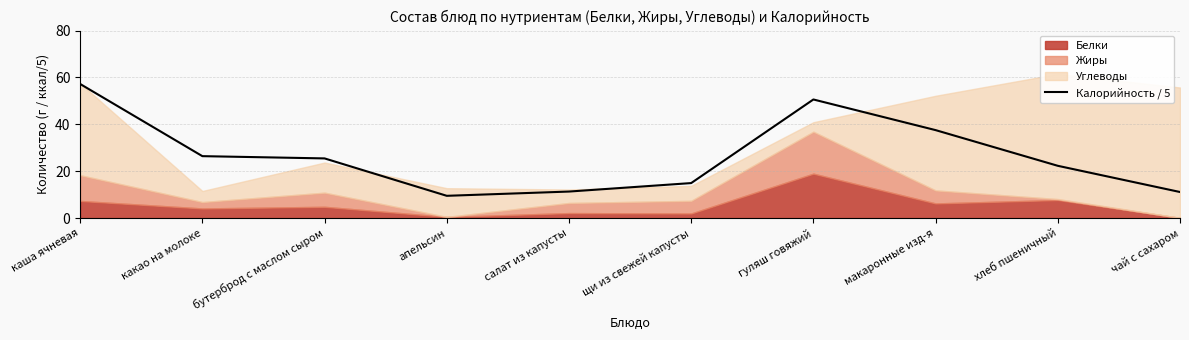

How many points are higher than both their immediate neighbors (excluding endpoints)?

1